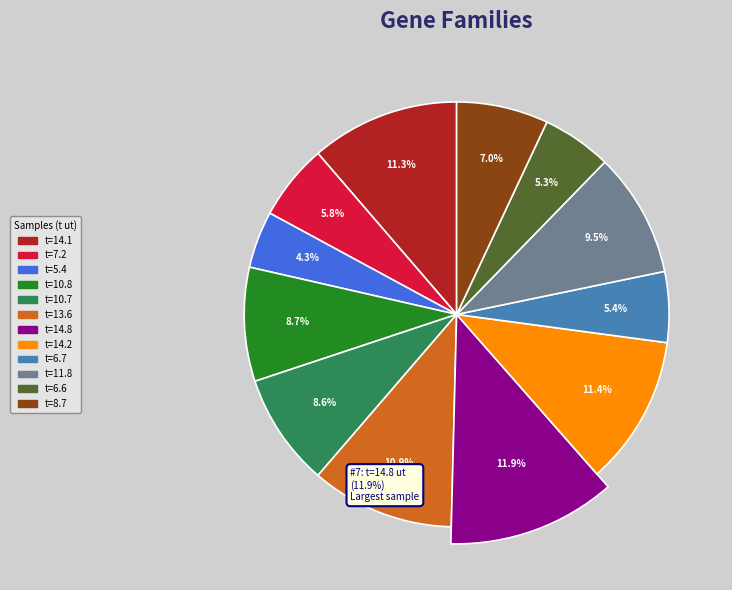

How many segments does this pie chart have?

12